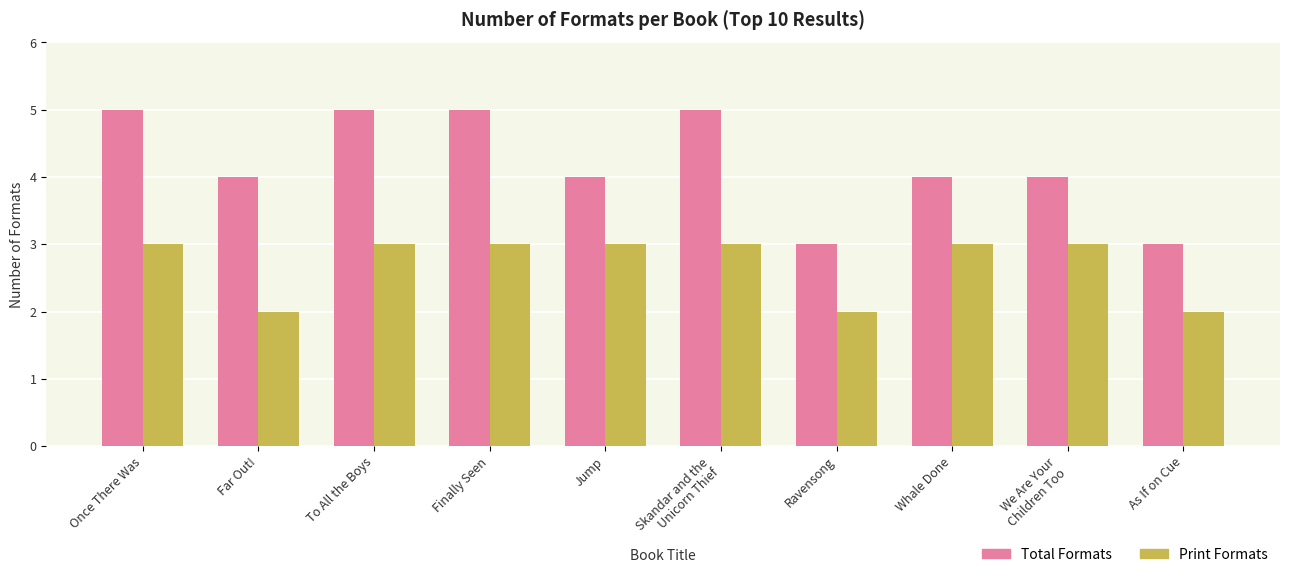

How many bars are there in total?

20